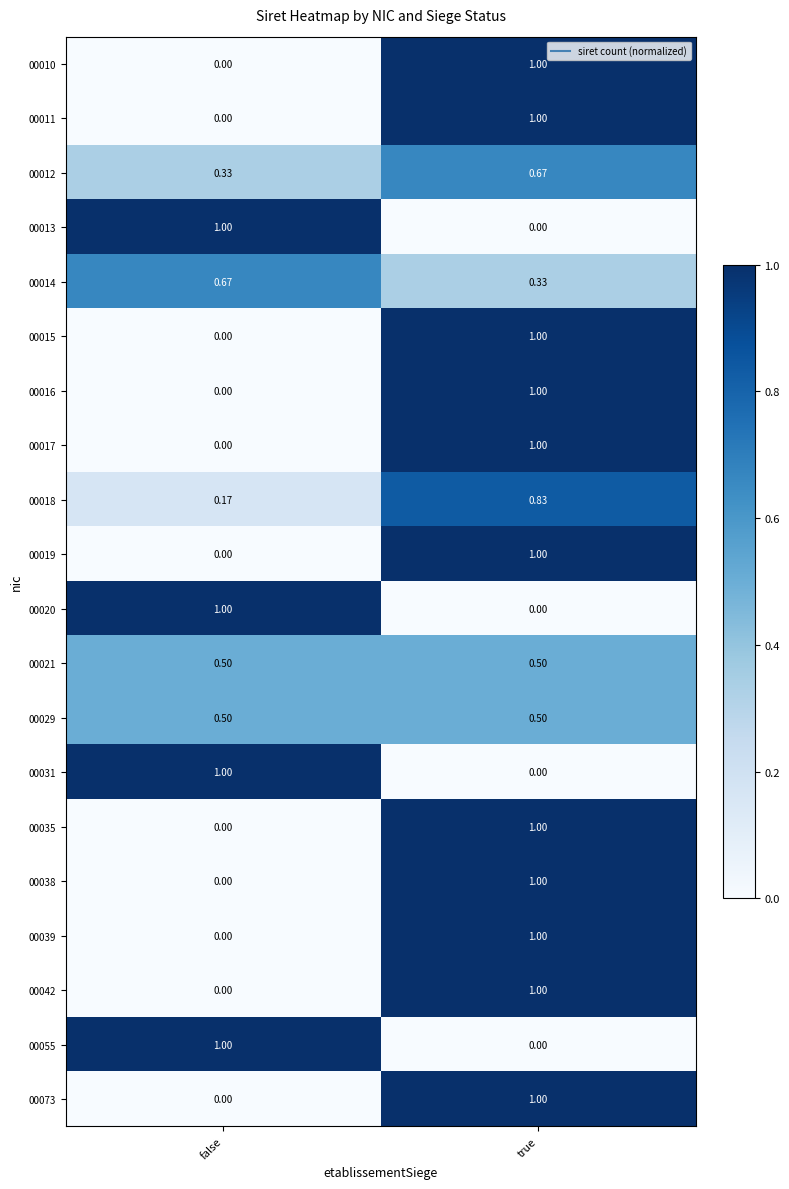

List the labels in order of 00012 value, smallest first.

false, true